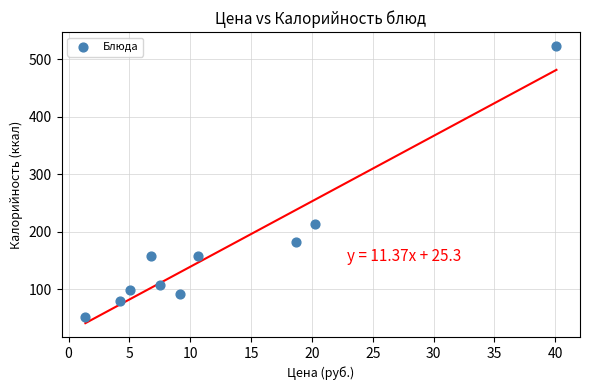

What Y value in the scatter plot is closest to 287?

213